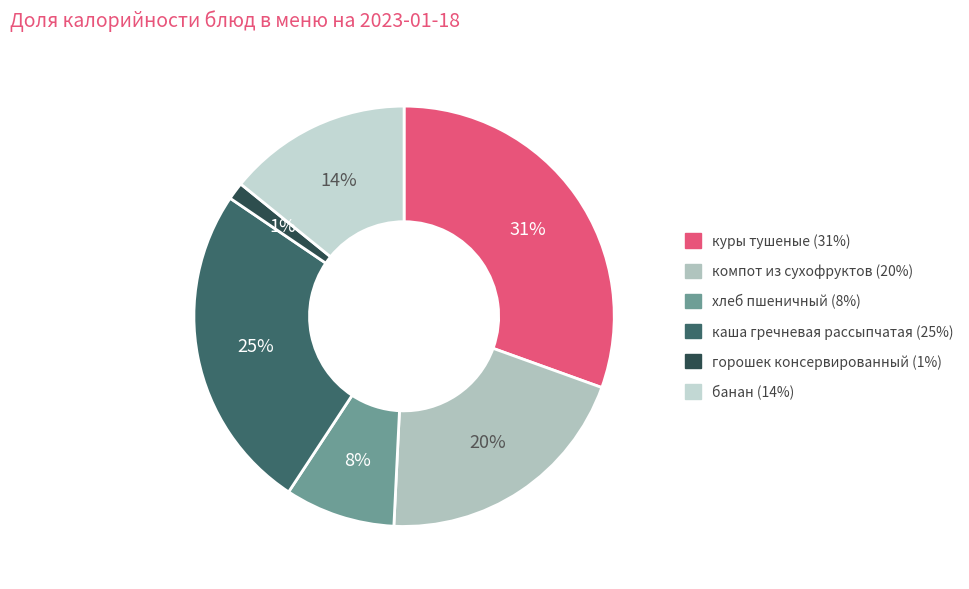

Which slice is the smallest?

горошек консервированный